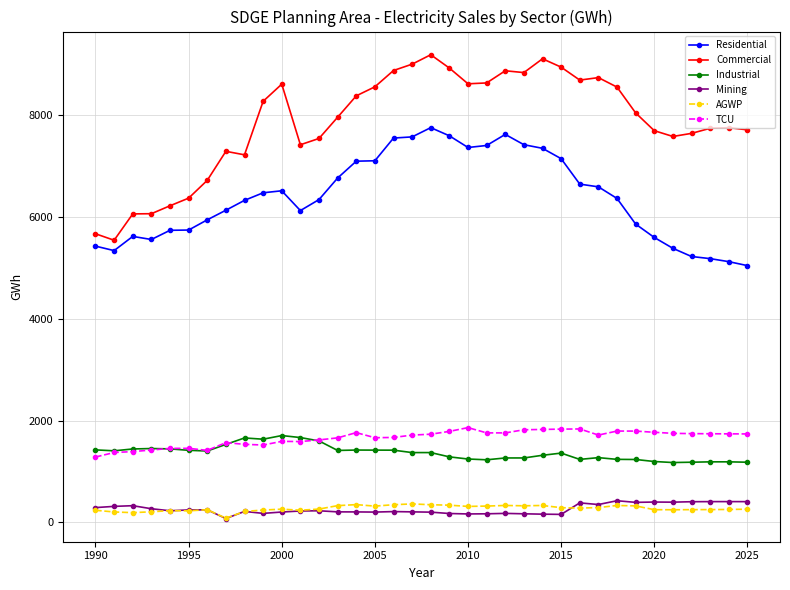

Which series has the largest total across all categories?

Commercial